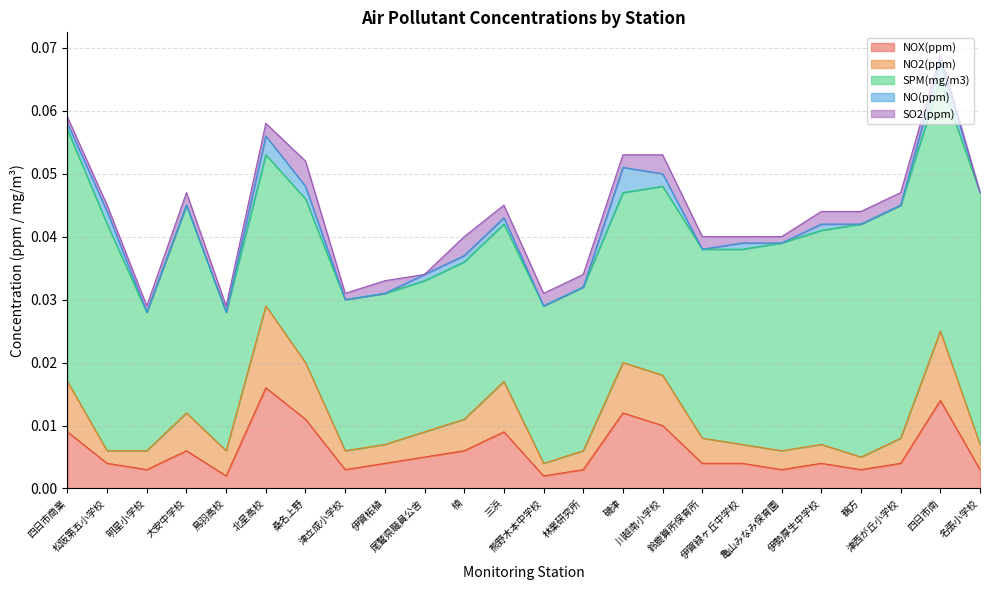

Does the chart have visible grid lines?

Yes